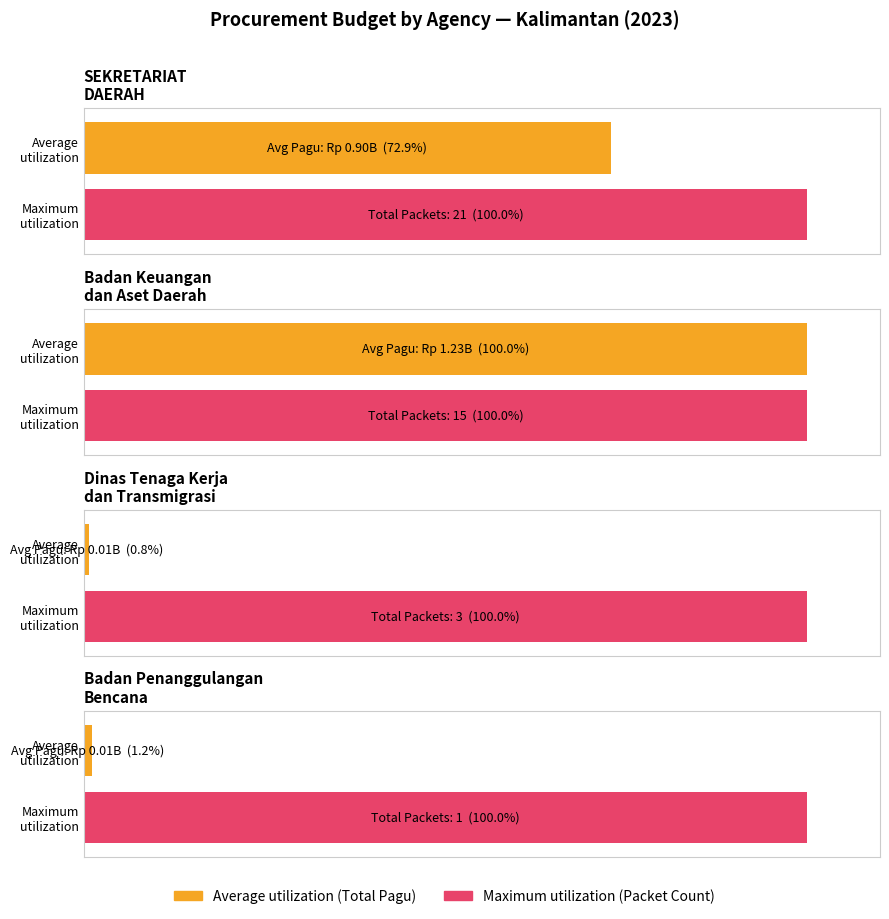

Is the value of Average utilization at SEKRETARIAT DAERAH greater than the value of Total Pagu at Badan Keuangan dan Aset Daerah (3)?

No